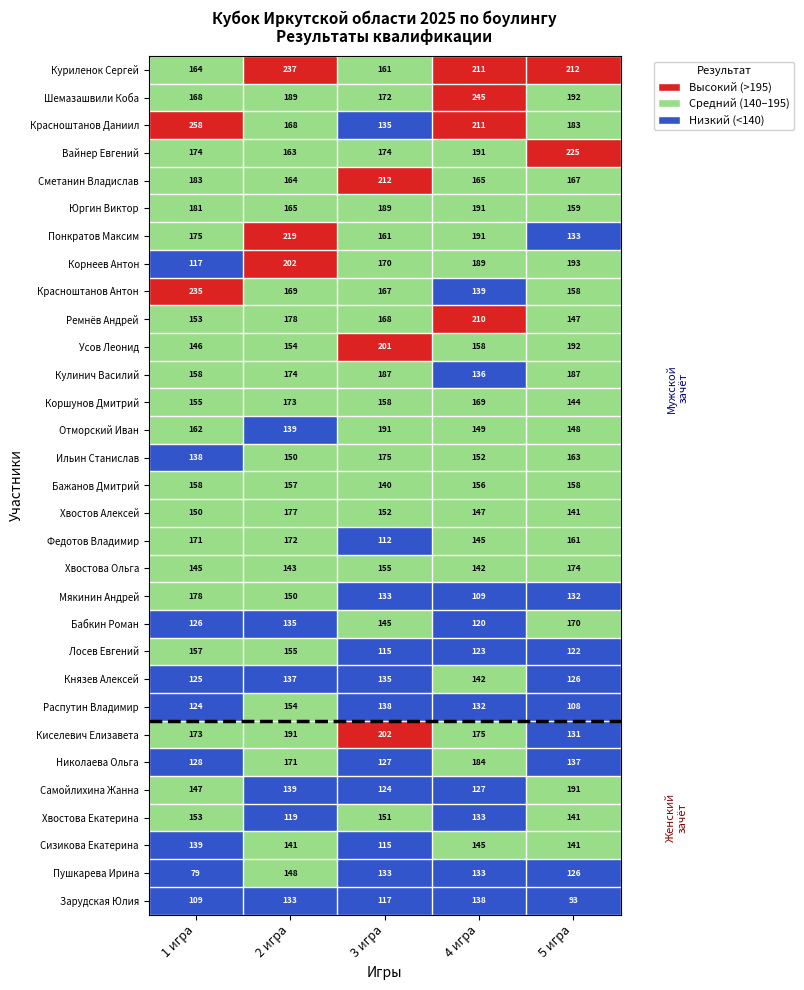

What is the difference between the second highest and second lowest values in the Хвостова Ольга series?

12